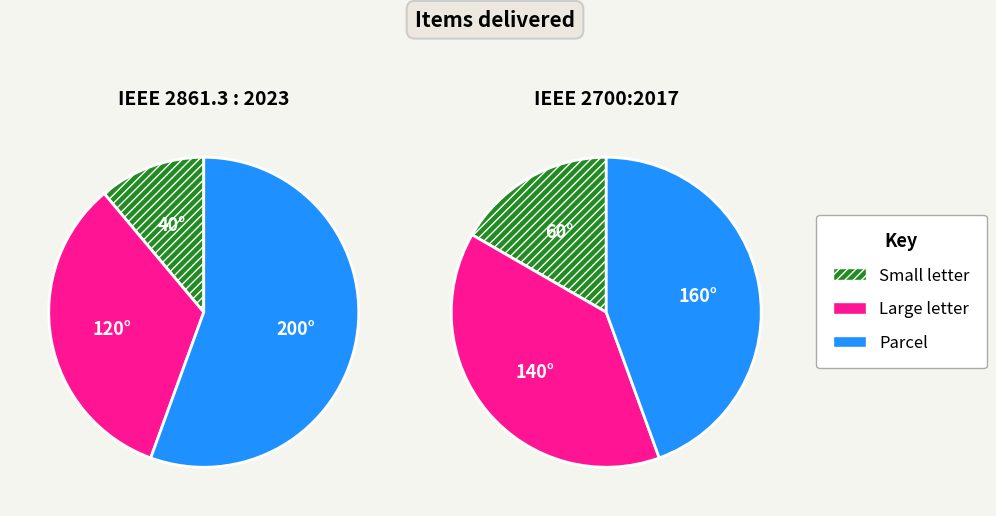

Rank the categories by value from highest to lowest.

IEEE 2700:2017, IEEE 2861.3 : 2023